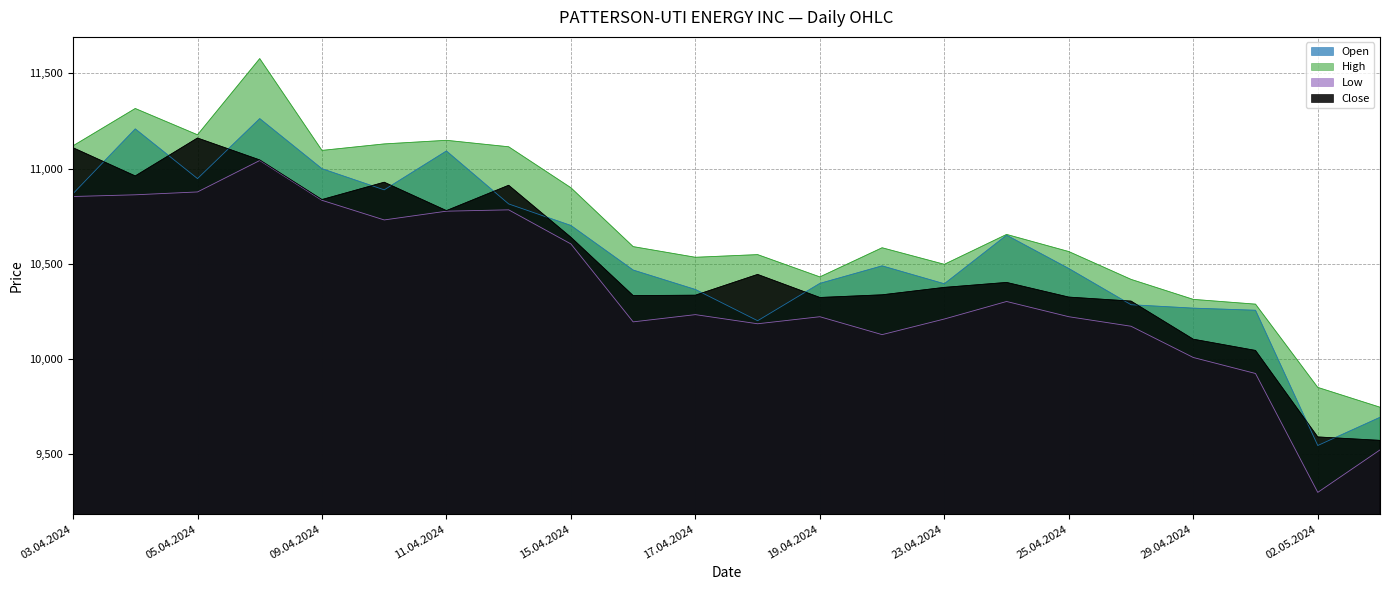

Between 12.04.2024 and 17.04.2024, which series saw the biggest shift?

High